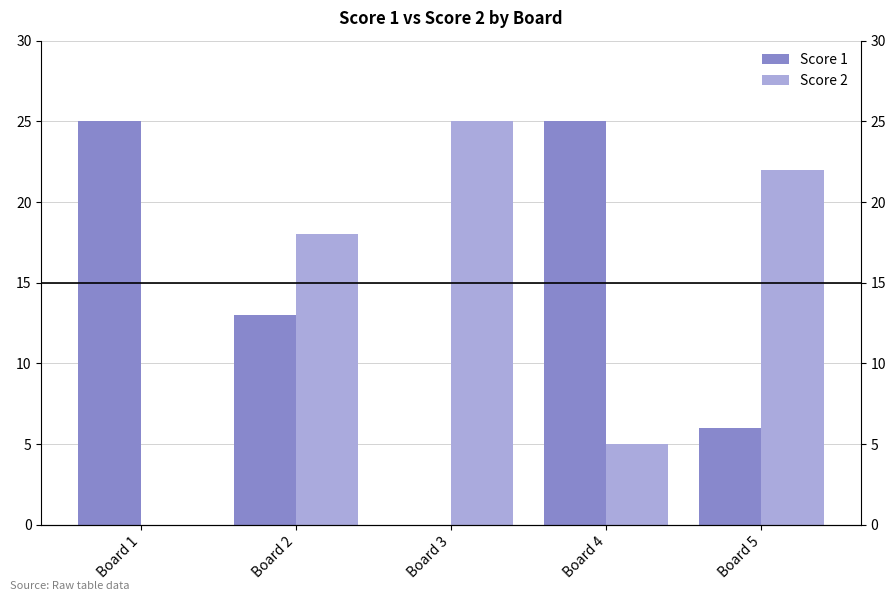

Count the Score 1 values in the range 6 to 25.

4